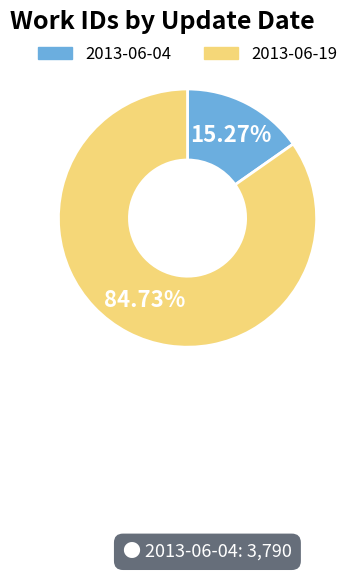

Rank the categories by value from lowest to highest.

2013-06-04, 2013-06-19